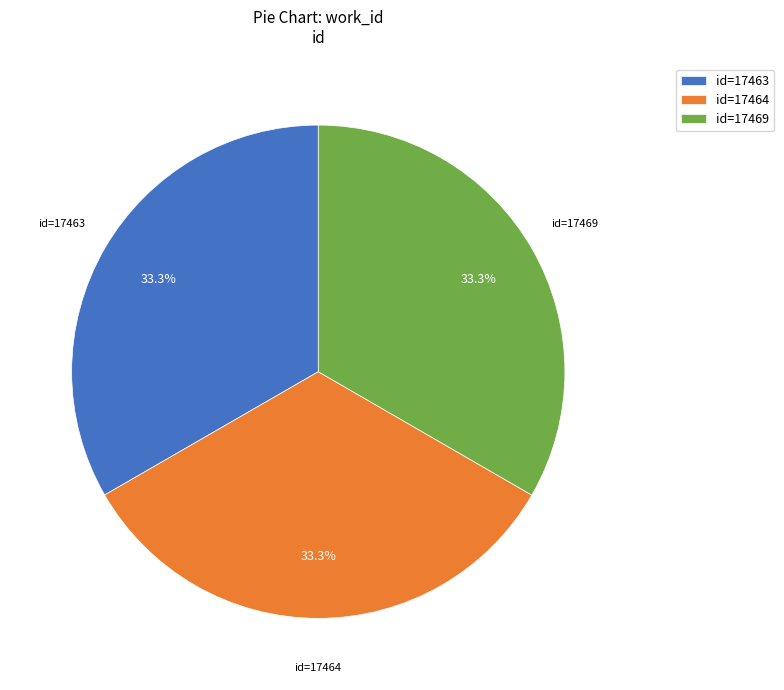

How many segments does this pie chart have?

3